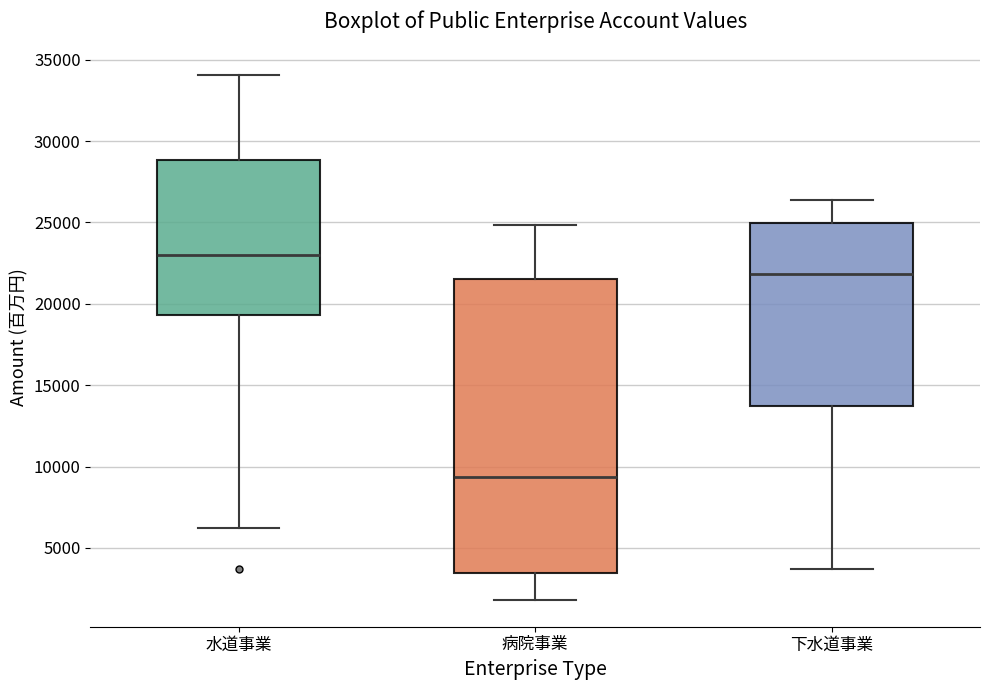

Reading left to right, transcribe this box plot: for each box, give where its median line is, the range the box spans, and where its two whiskers end, as read against the y-axis. The values are not printed on the chart, so give them approximately, as read against the axis.

水道事業: median 23000, box 19500 to 29000, whiskers 6000 to 34000
病院事業: median 9500, box 3500 to 21500, whiskers 2000 to 25000
下水道事業: median 22000, box 13500 to 25000, whiskers 3500 to 26500